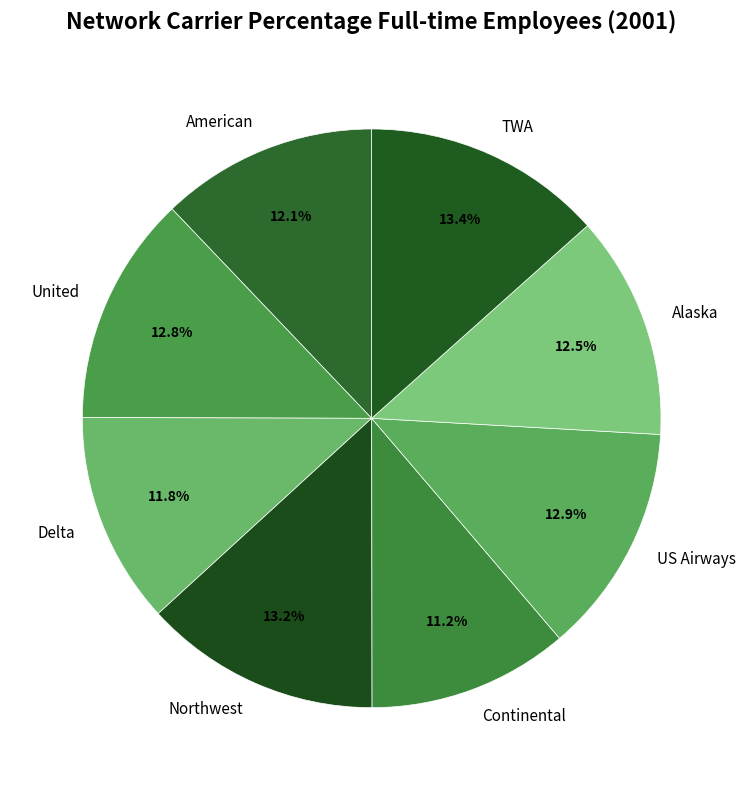

Is it true that US Airways is 21% of the pie?

False